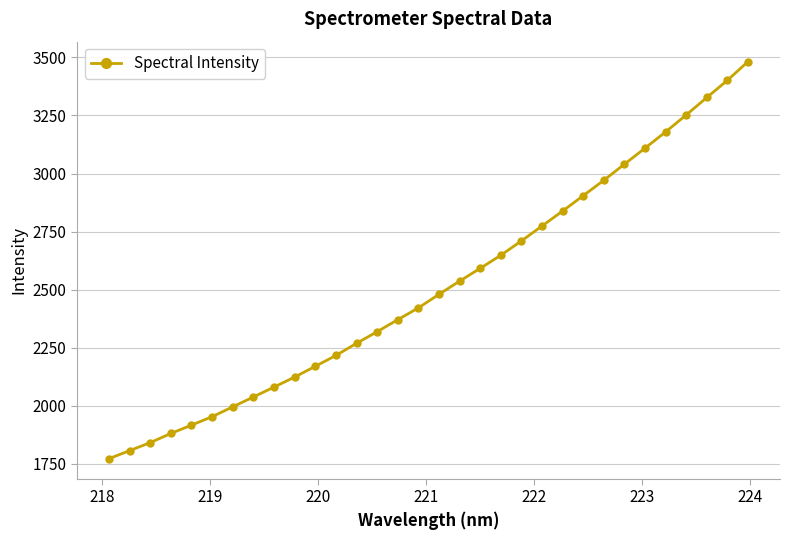

True or false: there are more than 2 points higher than both neighbors.

False